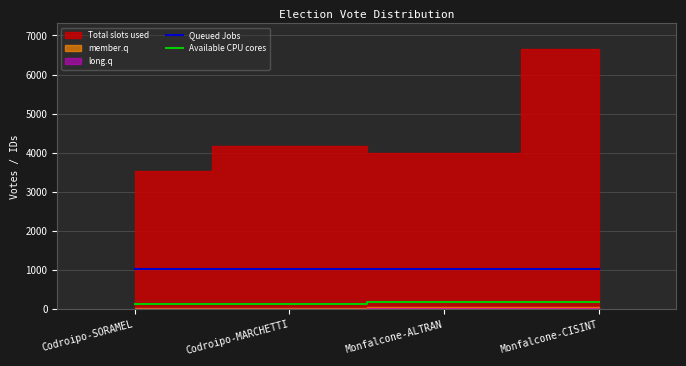

True or false: Available CPU cores and Queued Jobs cross at least once.

False